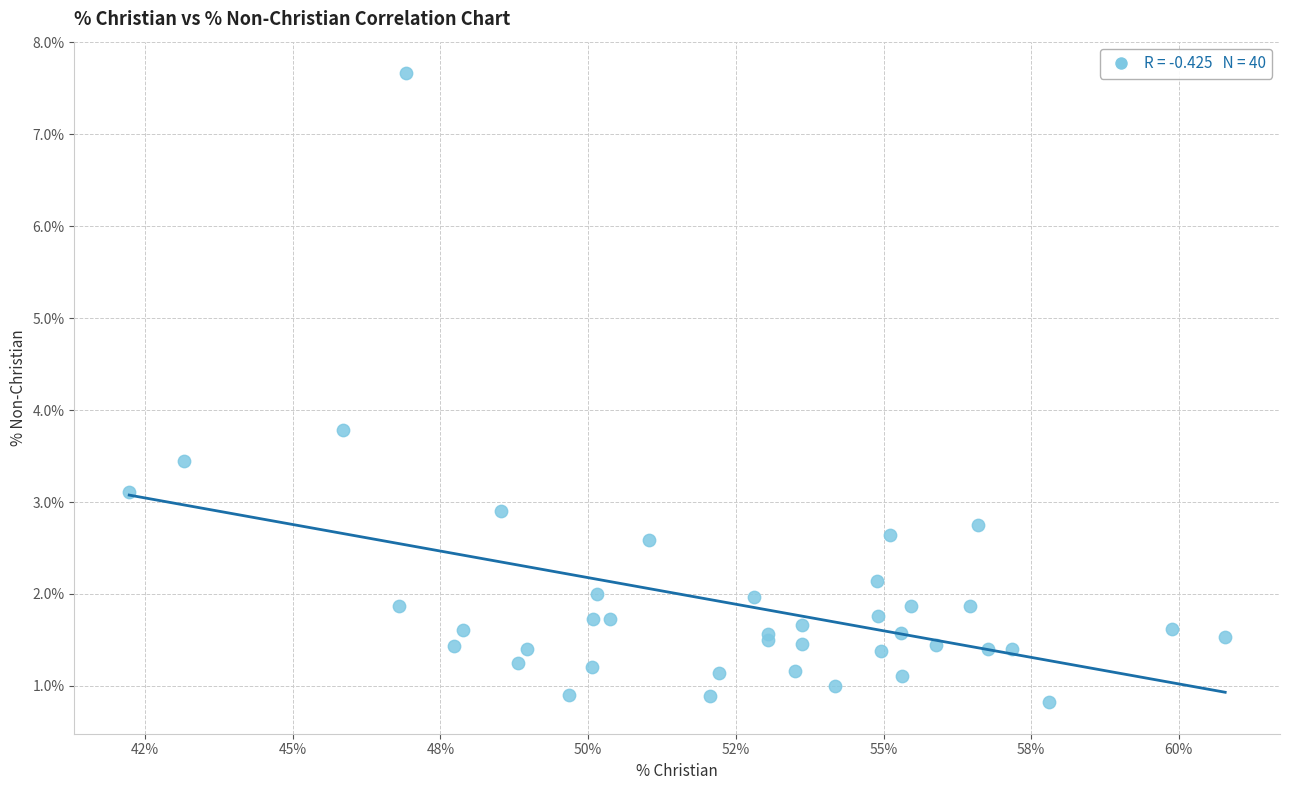

What Y value in the scatter plot is closest to 4?

3.8